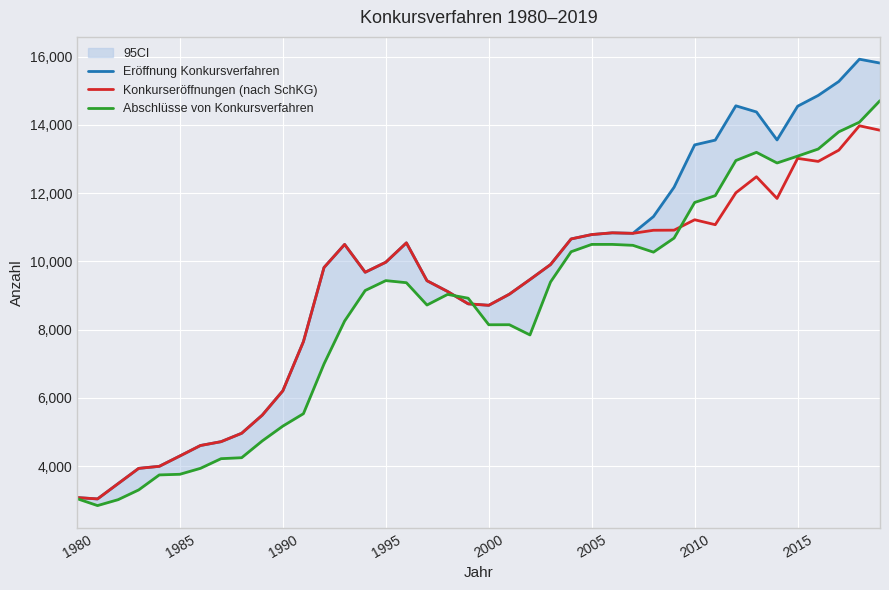

The Konkurseröffnungen (nach SchKG) series shows 6207 at 1990. True or false?

True